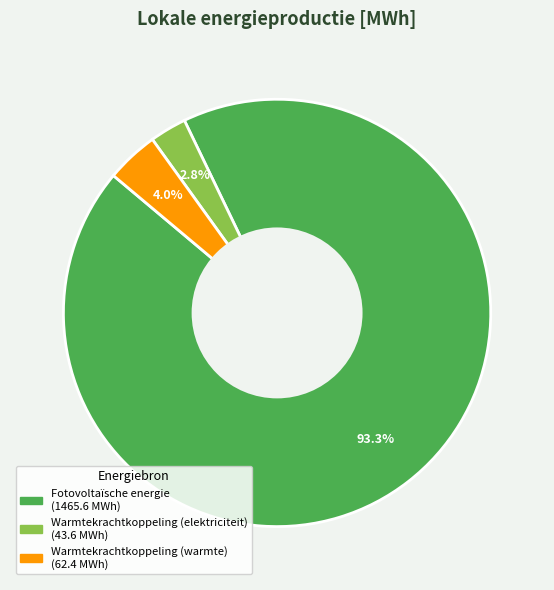

Is there a majority slice in this chart?

Yes